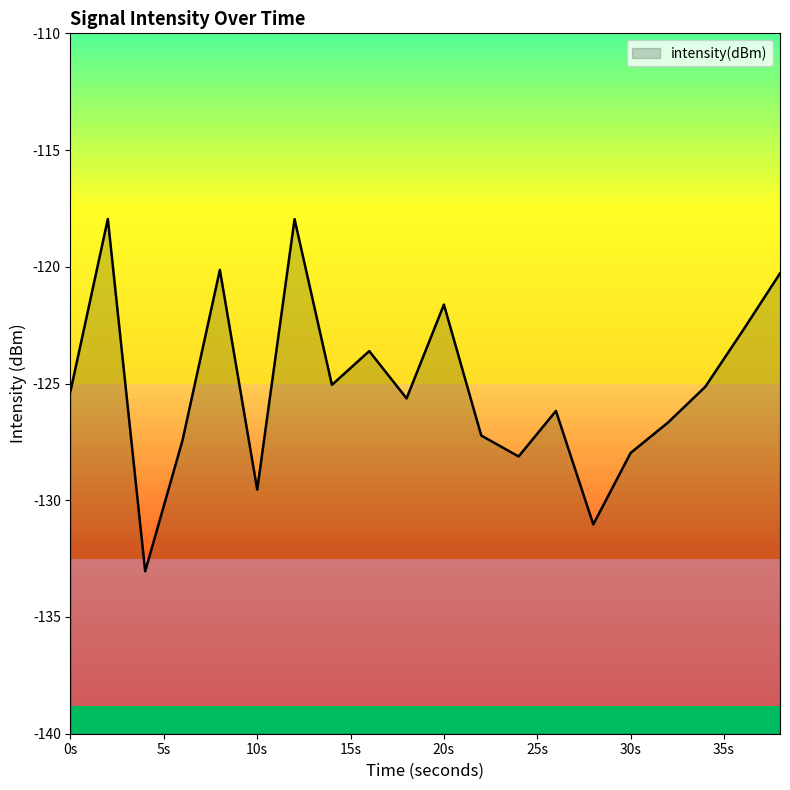

True or false: the data shows -128.1 at 24.

True